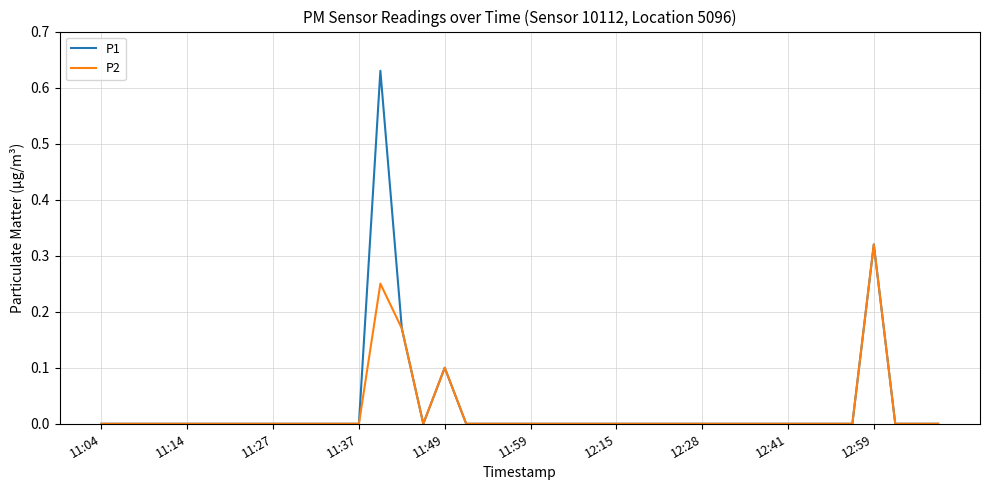

Which series has the largest range (max minus min)?

P1